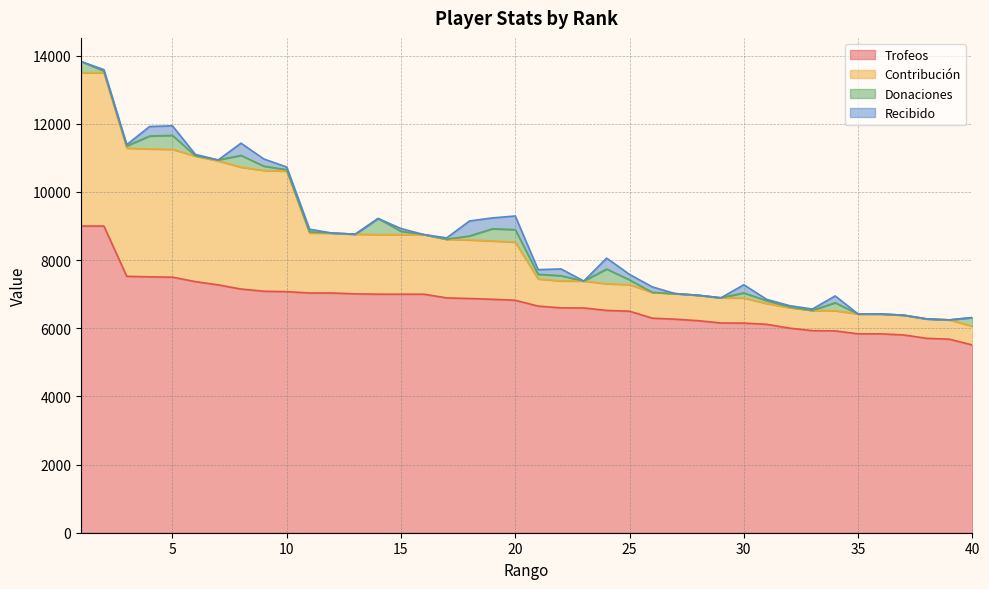

What is the maximum value for Trofeos?

9000